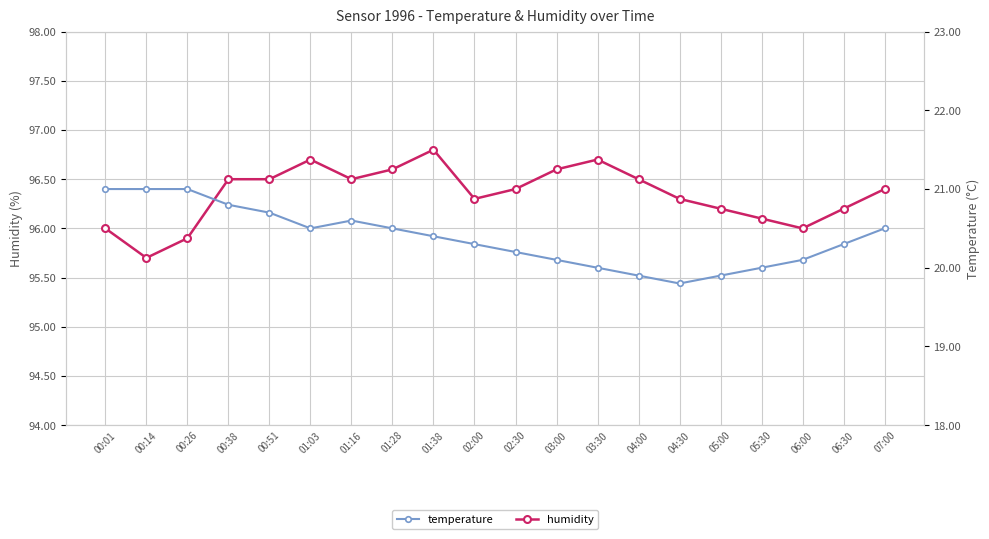

Is it true that temperature equals 20.2 at 02:30?

True